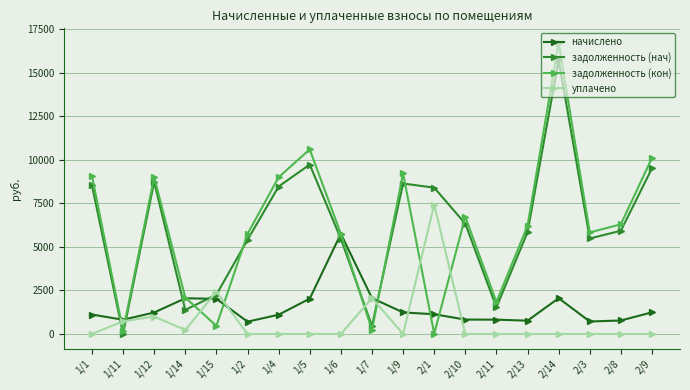

After their last crossing, which series has the higher values: задолженность (кон) or уплачено?

задолженность (кон)